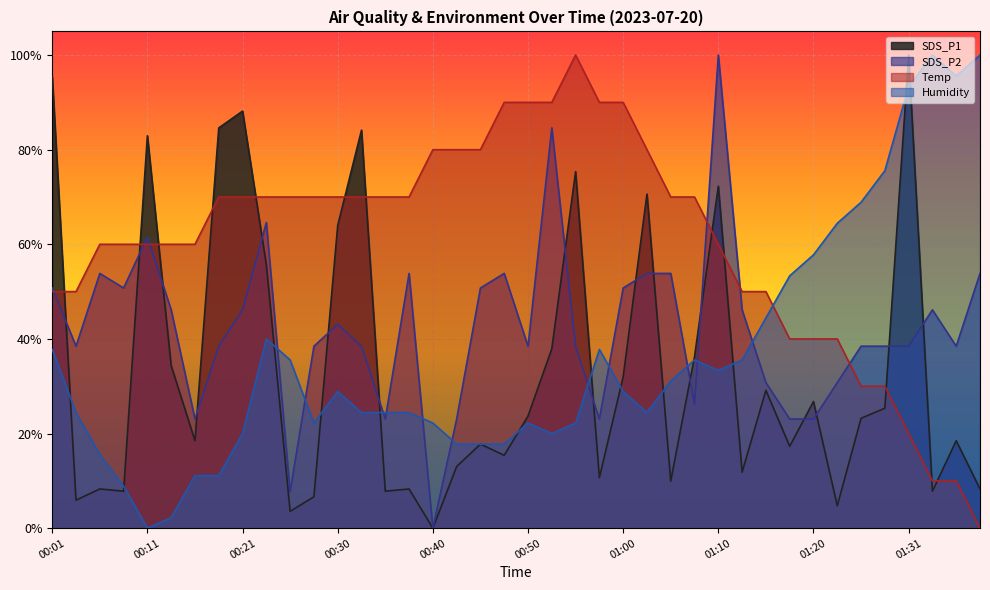

What is the label of the 29th point from the left?

01:10